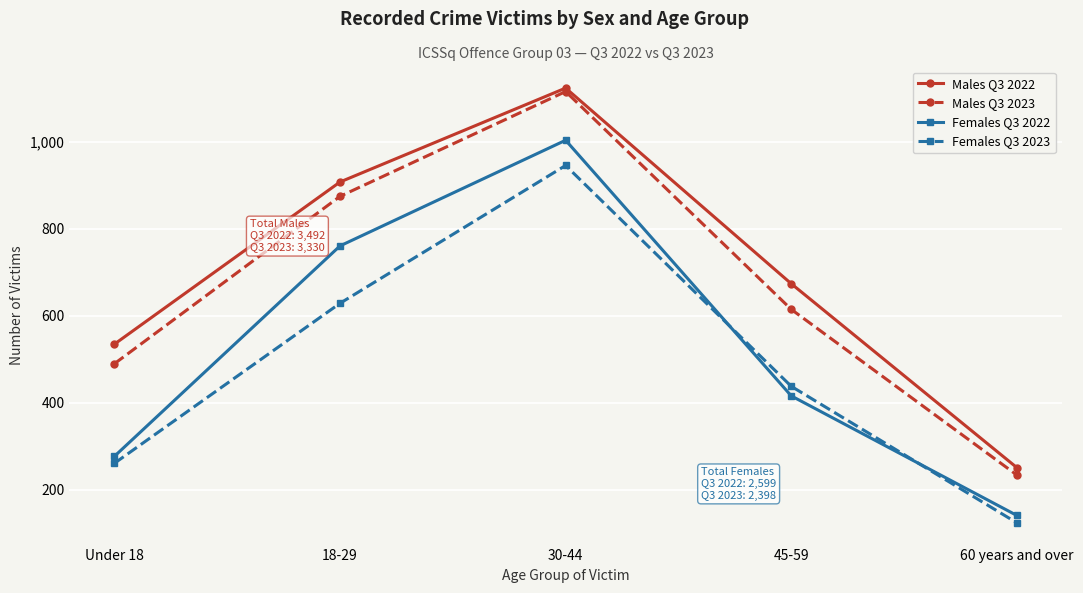

What is the difference between the maximum and minimum values in the Females Q3 2023 series?

822